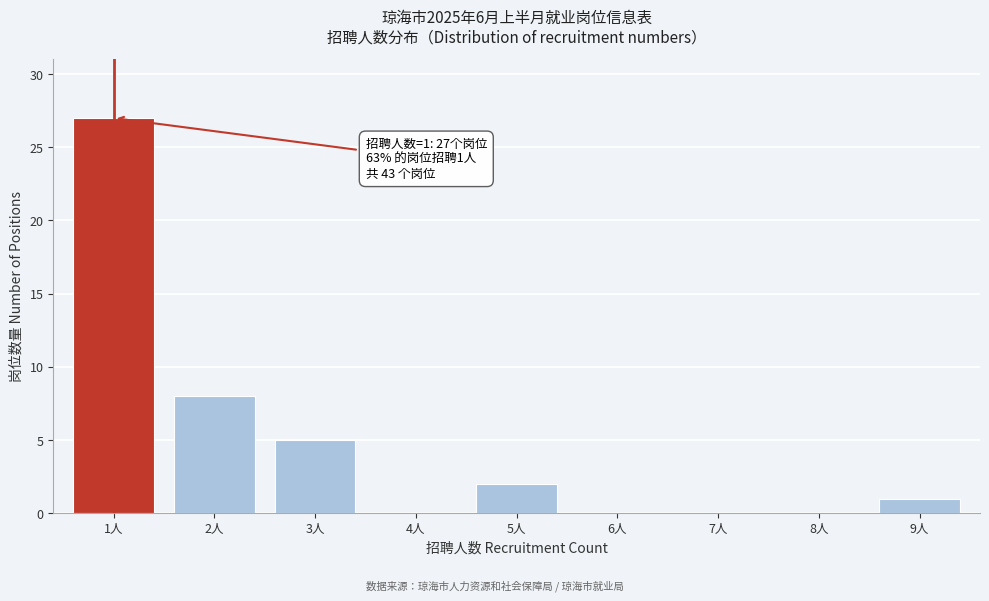

Reading left to right, extract all data points from this chart.

1人=27	2人=8	3人=5	4人=0	5人=2	6人=0	7人=0	8人=0	9人=1